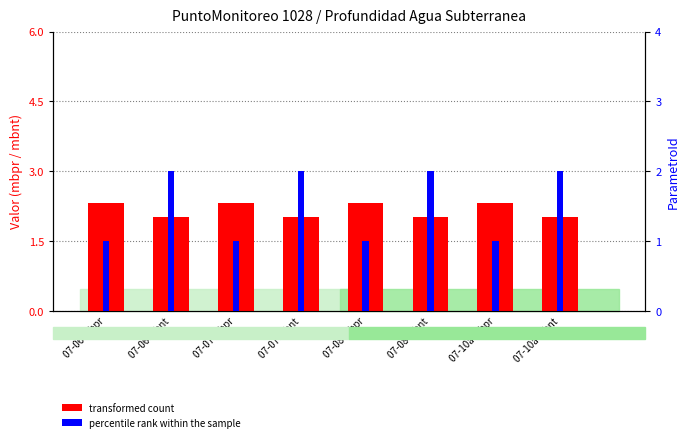

Rank the series by their maximum value, from highest to lowest.

transformed count, percentile rank within the sample